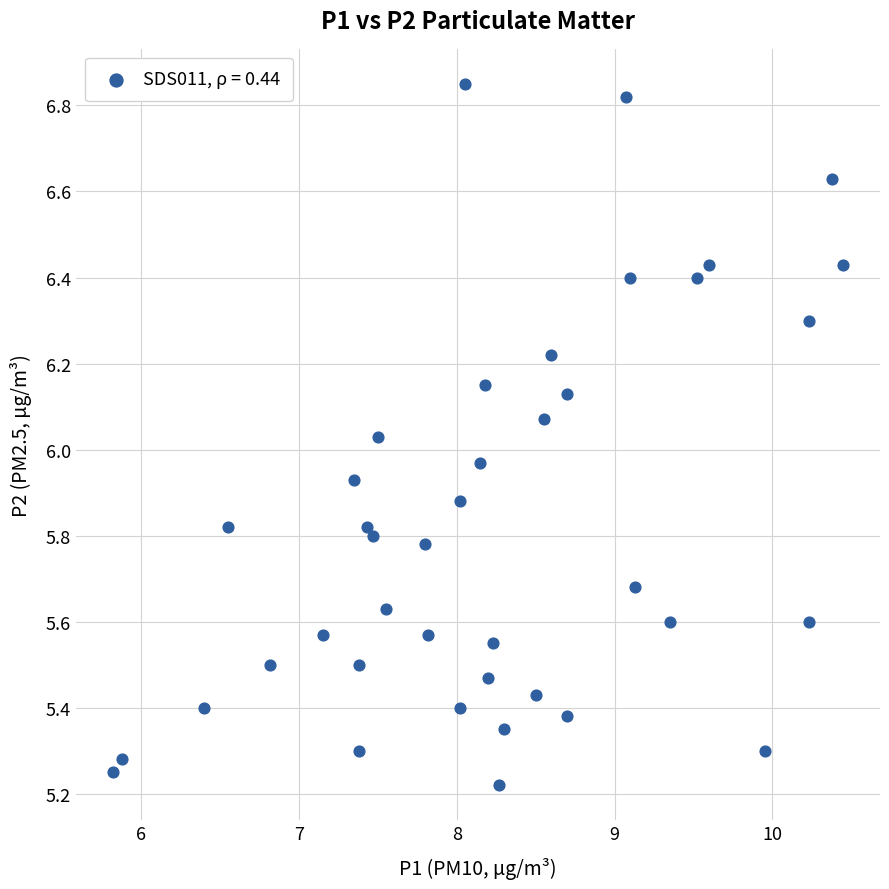

What is the range of X values (max minus min)?

4.6